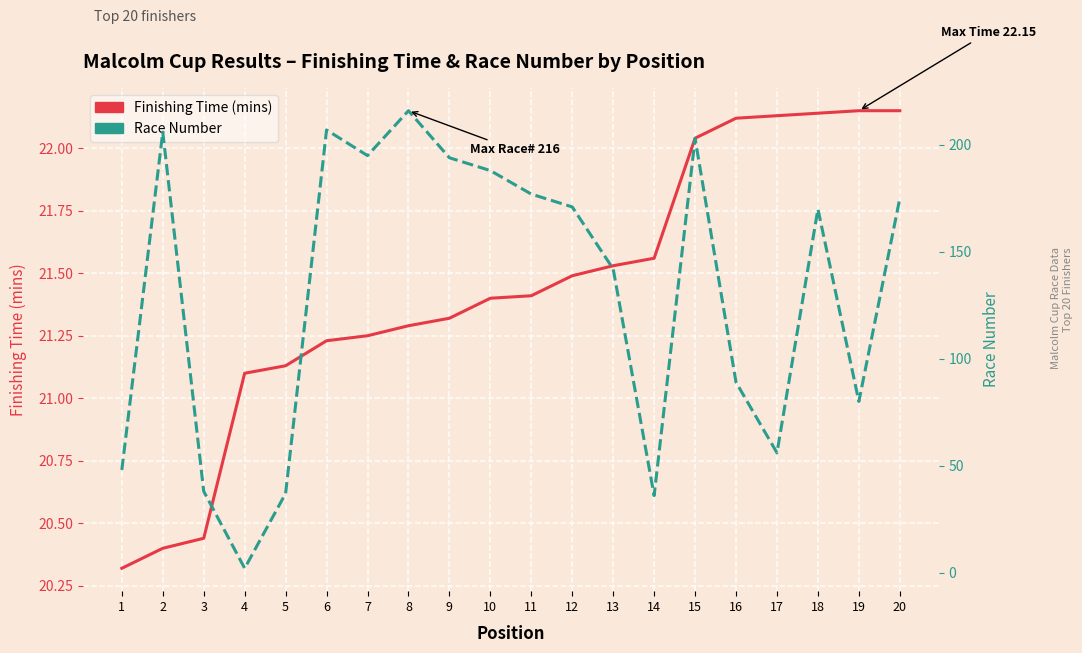

Reading left to right, what are all the values shown in this chart?

Finishing Time (mins): 1=20.3	2=20.4	3=20.4	4=21.1	5=21.1	6=21.2	7=21.2	8=21.3	9=21.3	10=21.4	11=21.4	12=21.5	13=21.5	14=21.6	15=22.0	16=22.1	17=22.1	18=22.1	19=22.1	20=22.1
Race Number: 1=48.0	2=206.0	3=38.0	4=2.0	5=37.0	6=207.0	7=195.0	8=216.0	9=194.0	10=188.0	11=177.0	12=171.0	13=142.0	14=36.0	15=203.0	16=89.0	17=56.0	18=170.0	19=80.0	20=175.0